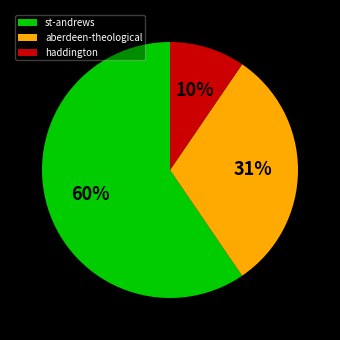

Does st-andrews represent more than half of the total?

Yes